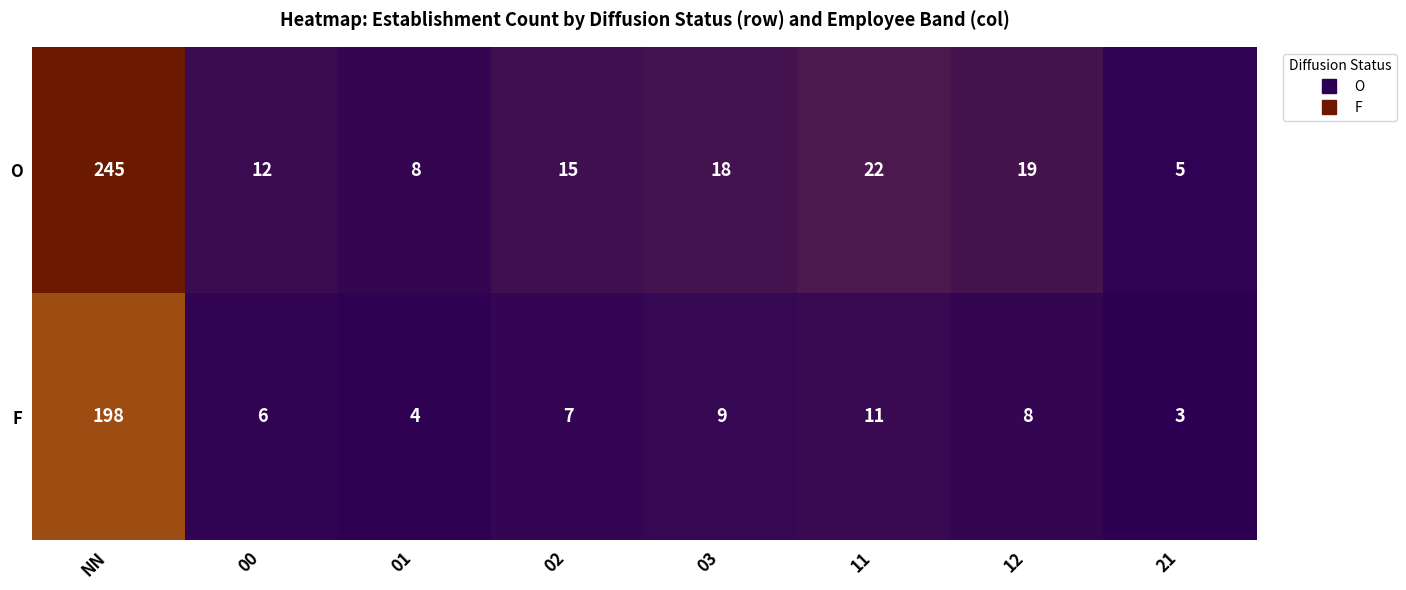

Rank the series by their average value, from lowest to highest.

F, O